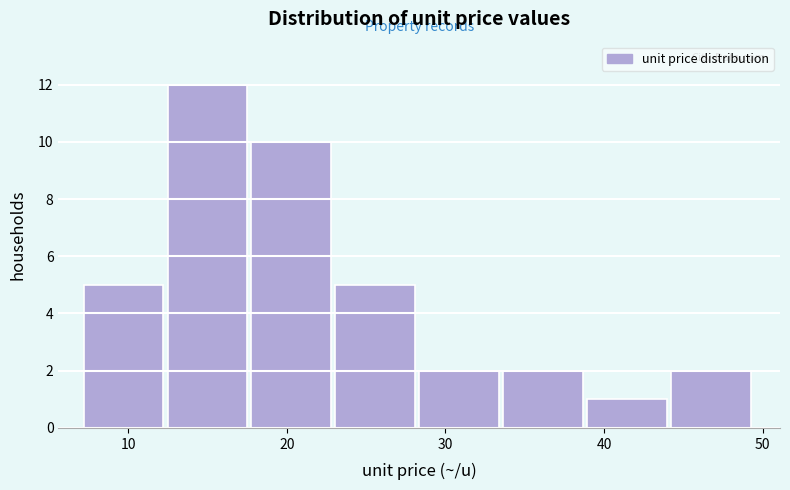

Reading left to right, list every bar in this chart as the range it spans on the x-axis followed by its height. Neither the bar edges nor the heights are printed on the chart, so give them approximately, as read against the axes.

7 to 12: 5
12 to 18: 12
18 to 23: 10
23 to 28: 5
28 to 34: 2
34 to 39: 2
39 to 44: 1
44 to 50: 2